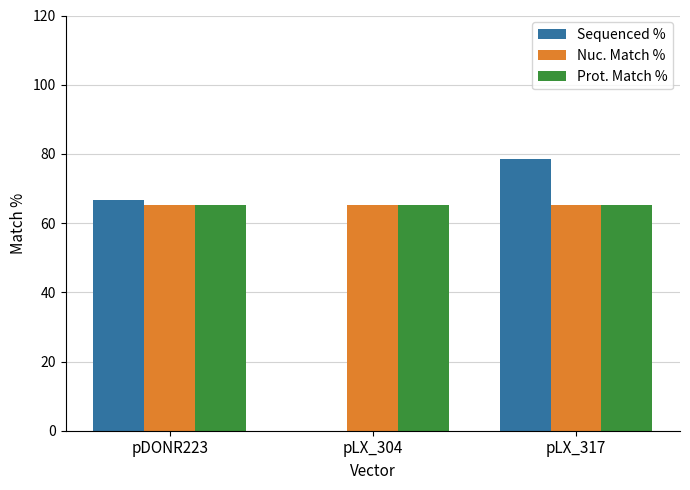

Read the Sequenced % value at pDONR223.

66.7